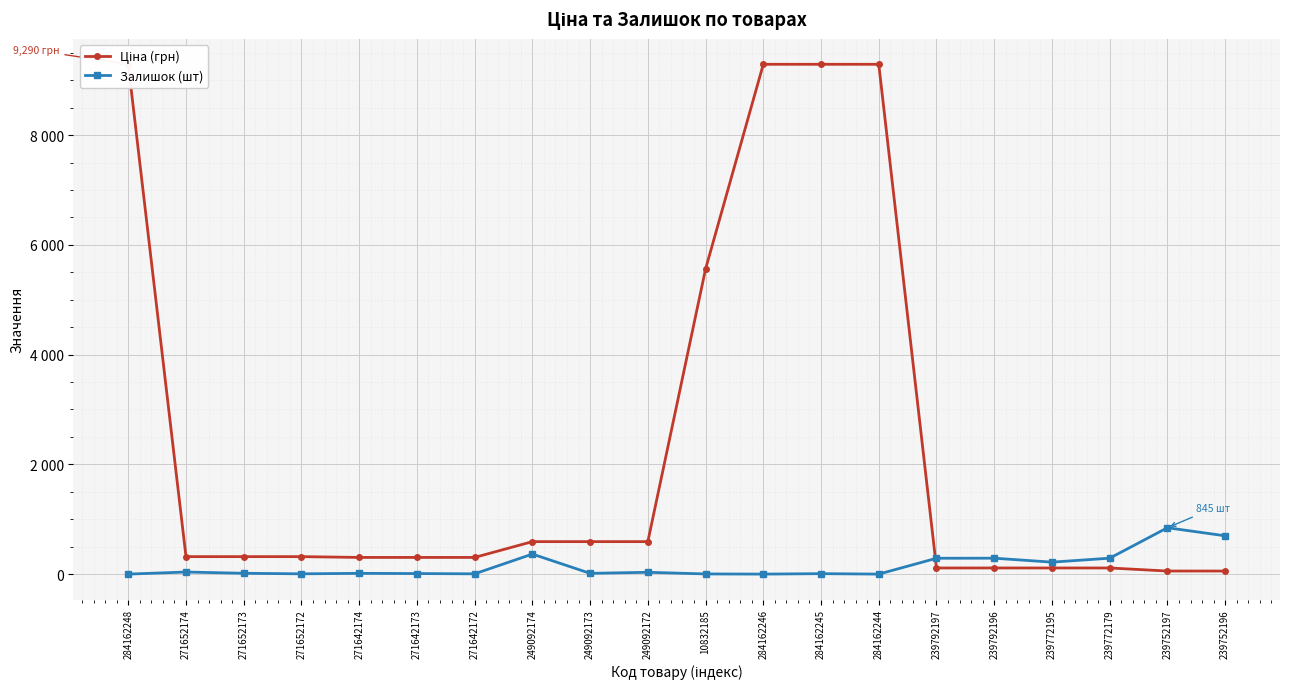

Which series has the widest spread of values?

Ціна (грн)